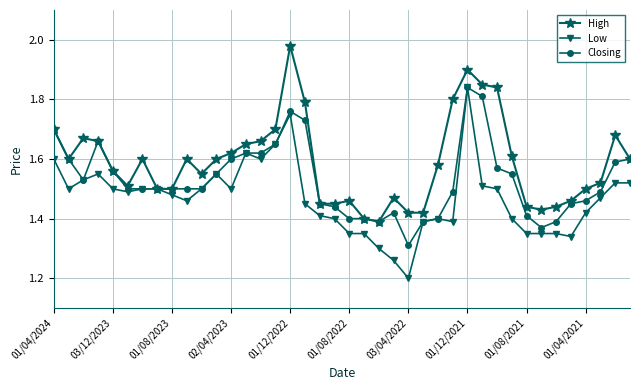

At how many categories does at least one series exceed 1?

40